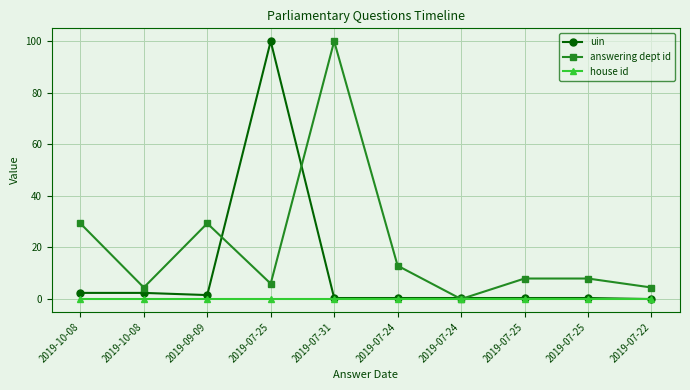

How many series are shown in this chart?

3